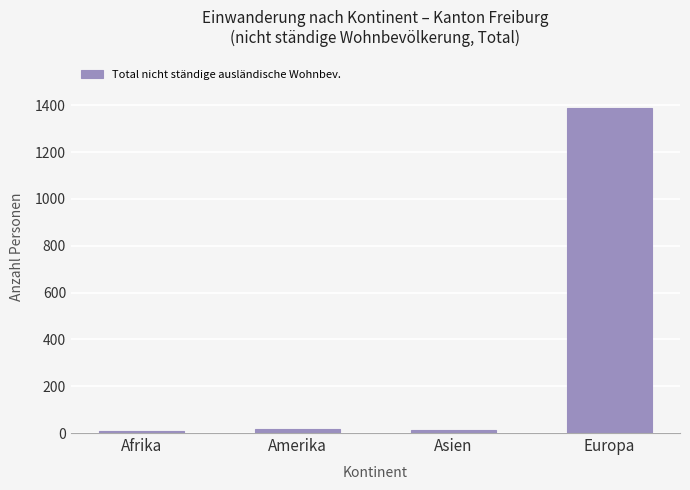

What is the change in value from Amerika to Europa?

+1371